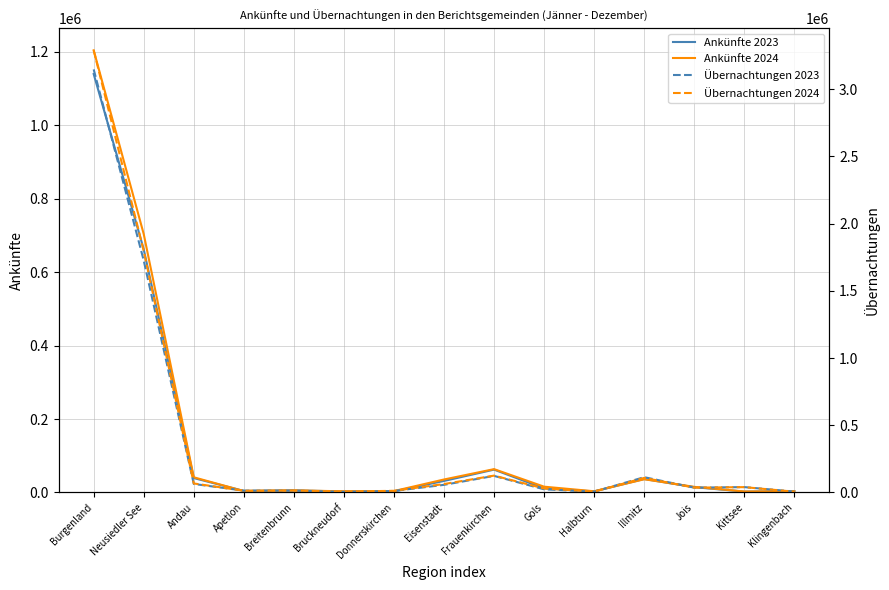

What is the label of the 11th point from the right?

Breitenbrunn